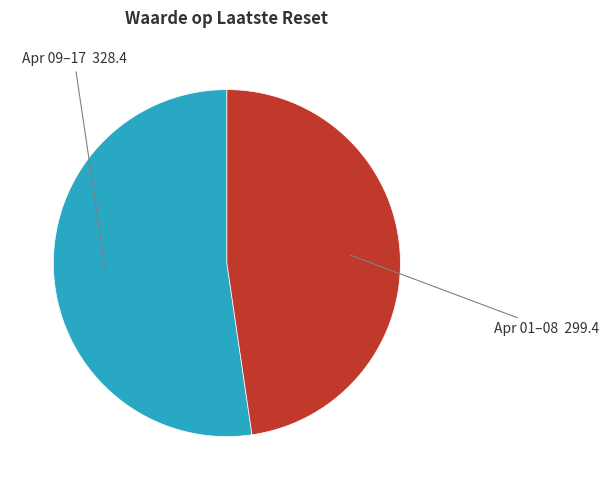

How many segments does this pie chart have?

2